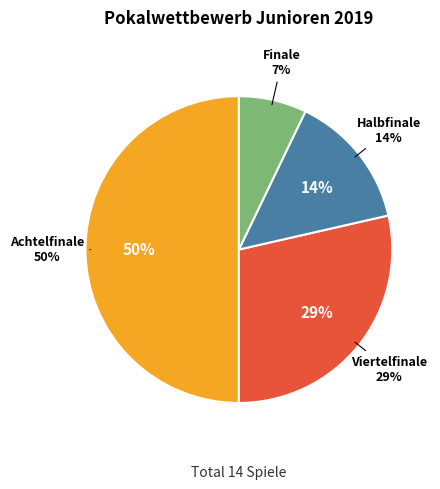

How many segments does this pie chart have?

4